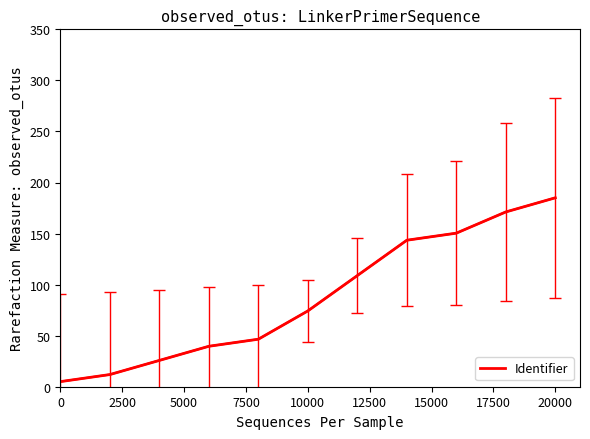

Reading left to right, what are all the values shown in this chart?

5.0	11.9	25.8	39.6	46.5	74.2	108.8	143.5	150.4	171.2	185.0